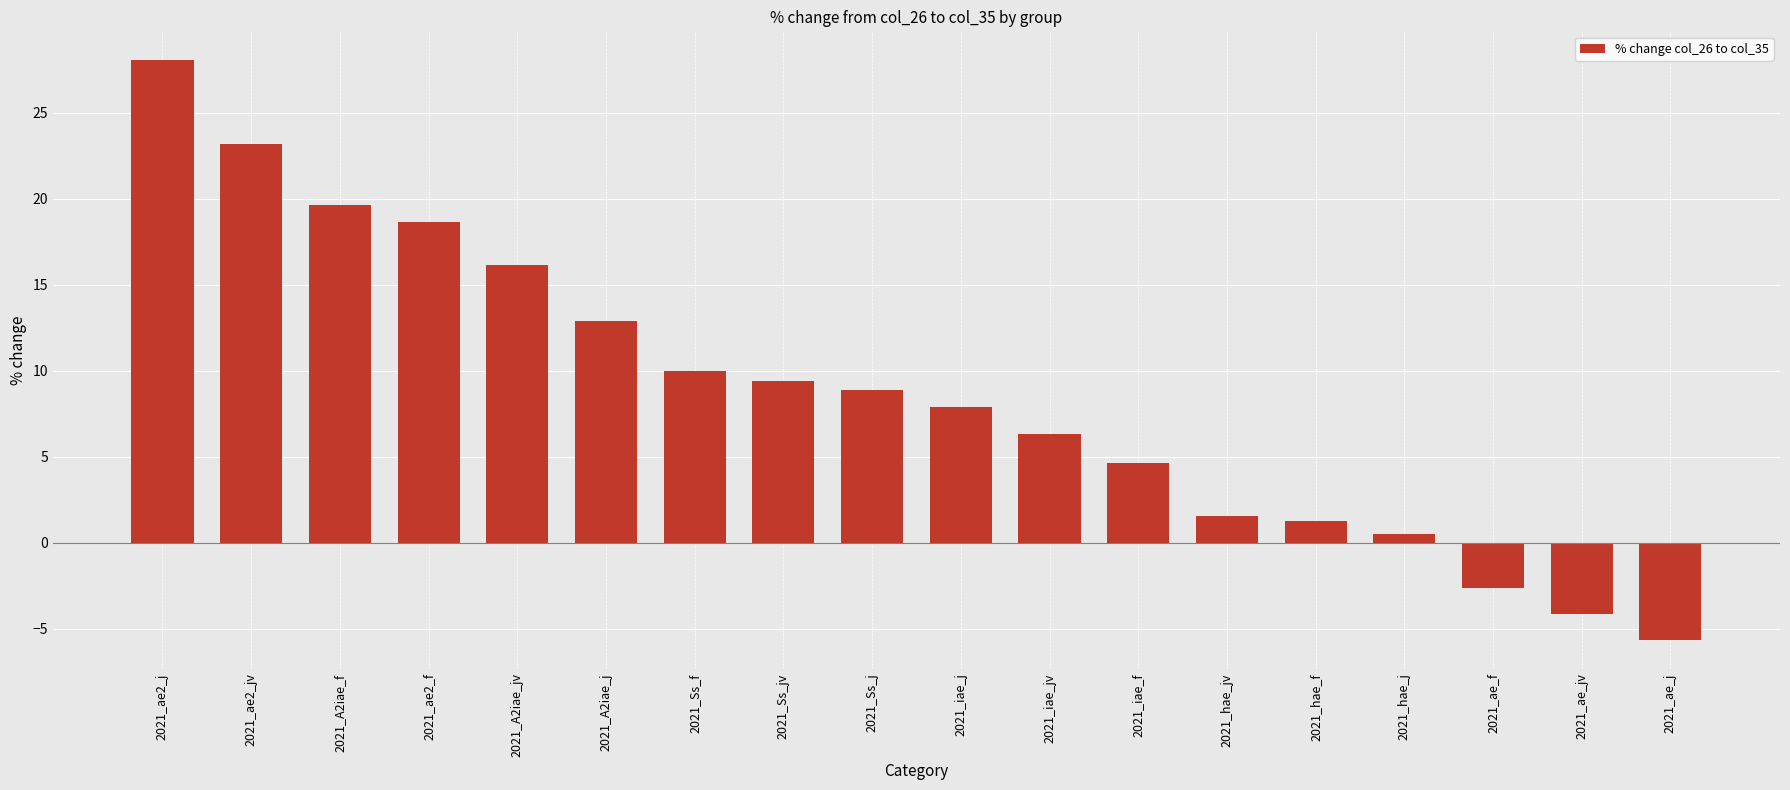

What is the difference between the second highest and second lowest values?

27.4